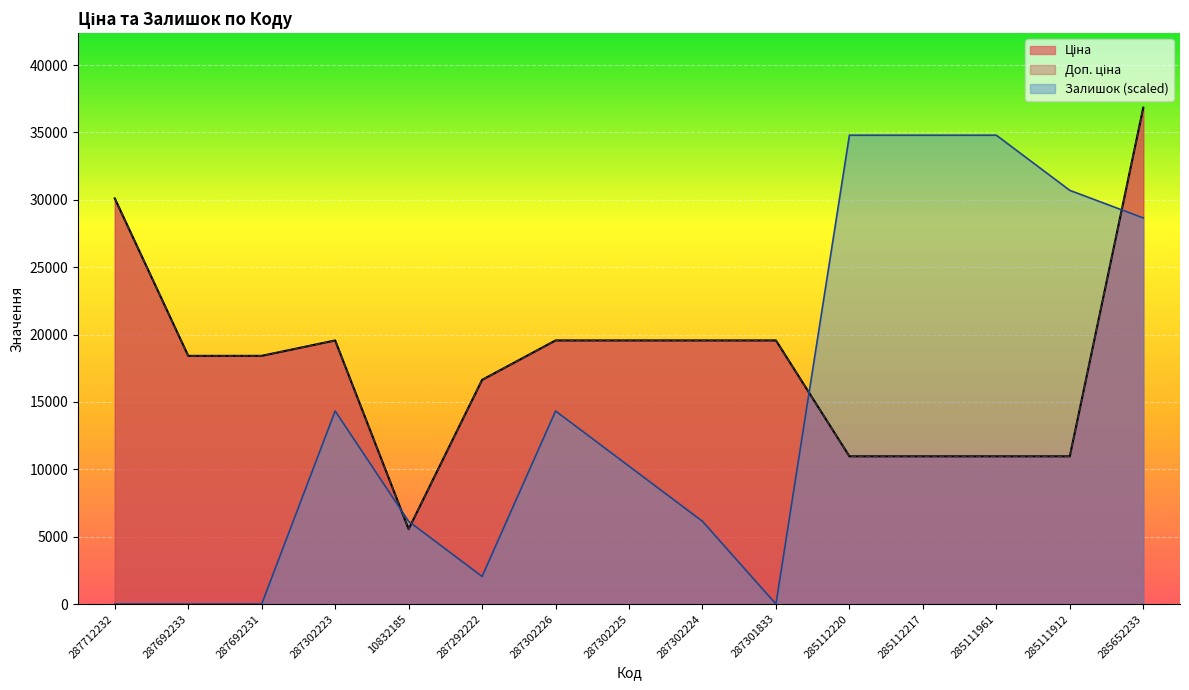

Reading right to left, what are all the values shown in this chart?

Ціна: 36841.8	10964.4	10964.4	10964.4	10964.4	19564.9	19564.9	19564.9	19564.9	16636.8	5560.3	19564.9	18420.9	18420.9	30102.8
Доп. ціна: 36841.8	10964.4	10964.4	10964.4	10964.4	19564.9	19564.9	19564.9	19564.9	16636.8	5560.3	19564.9	18420.9	18420.9	30102.8
Залишок: 28654.7	30701.5	34795.0	34795.0	34795.0	0.0	6140.3	10233.8	14327.3	2046.8	6140.3	14327.3	0.0	0.0	0.0